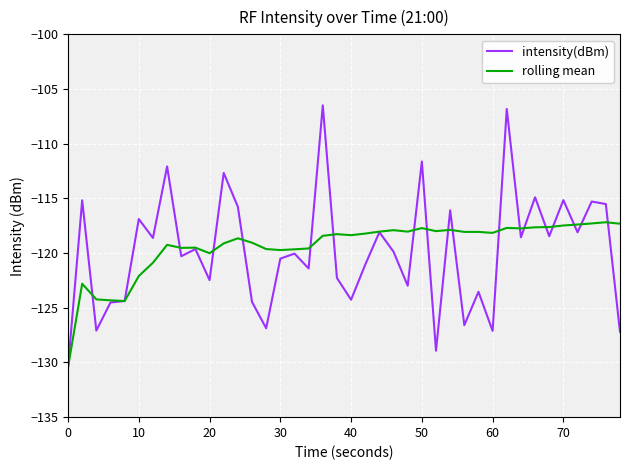

List the series in order of their peak value, lowest first.

rolling mean, intensity(dBm)